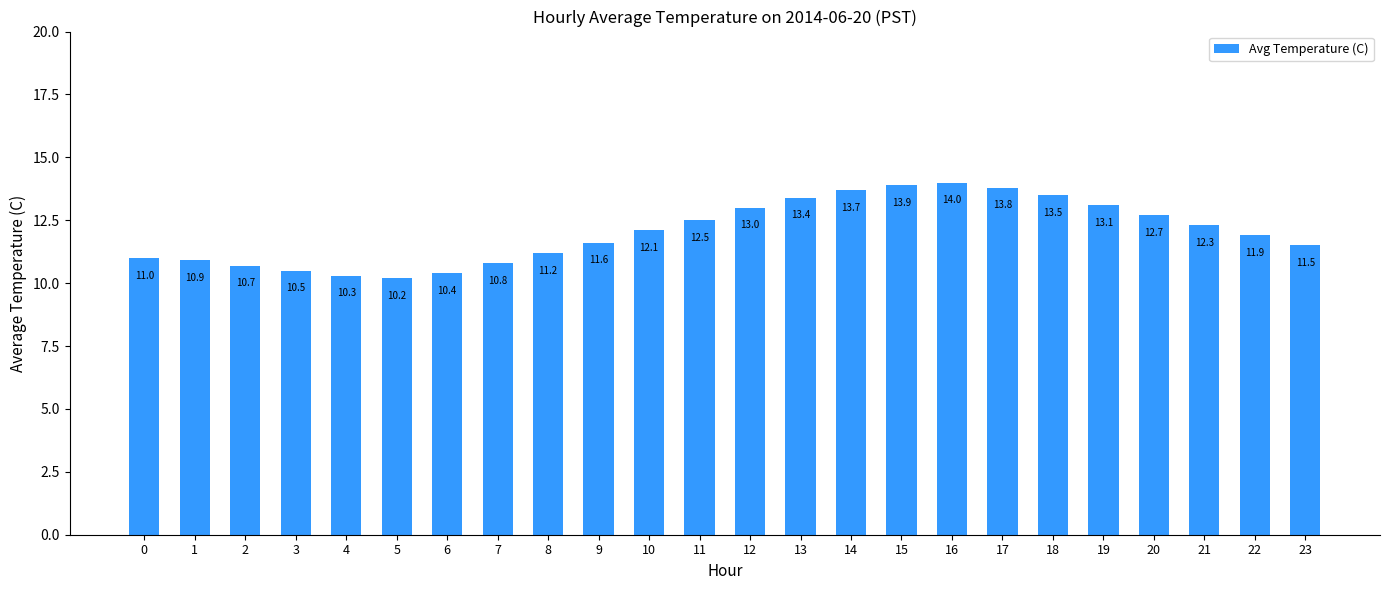

True or false: the data shows 13.9 at 15.

True